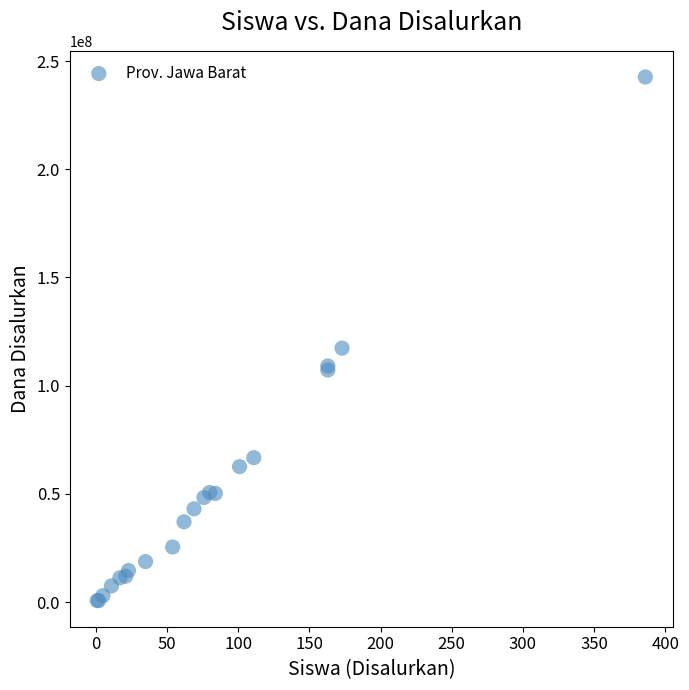

What Y value in the scatter plot is closest to 121687500?

117375000